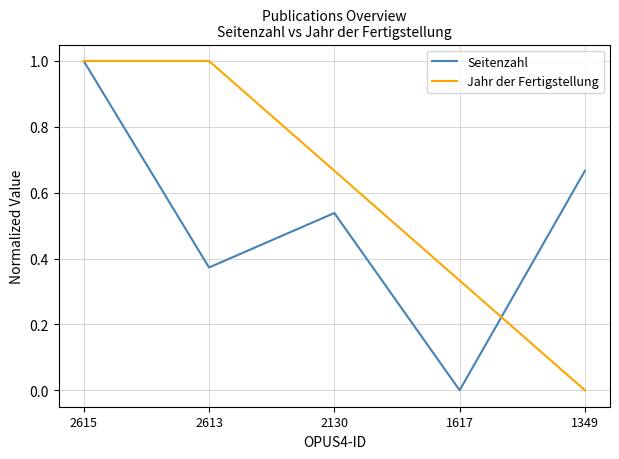

What is the average value of the Jahr der Fertigstellung series?

0.6